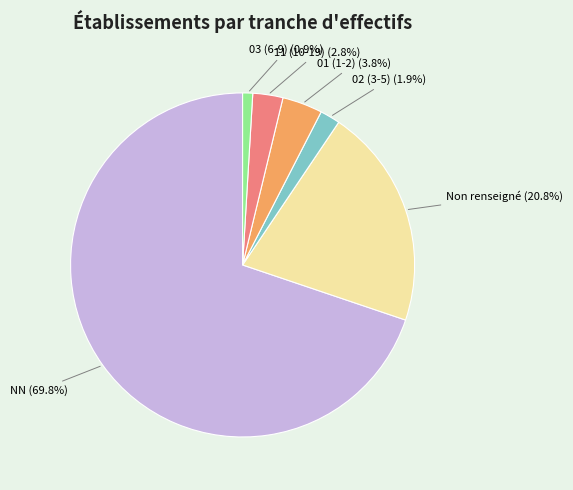

What is the smallest slice in the pie chart?

03 (6-9) (0.9%)